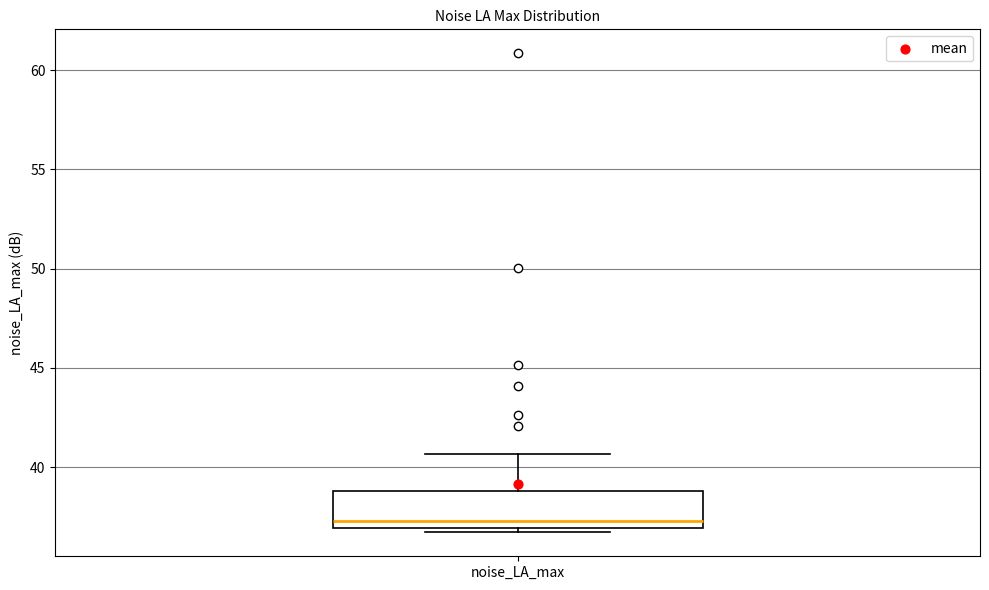

Where does the median line of the box for noise_LA_max sit on the y-axis? The values are not printed on the chart, so give them approximately, as read against the axis.

37.5